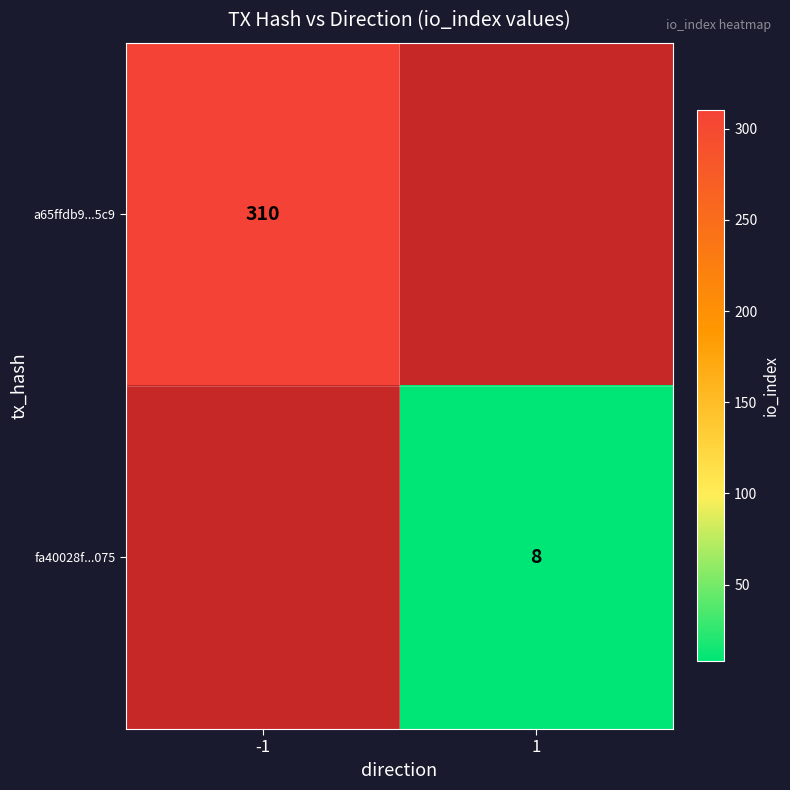

True or false: a65ffdb9...5c9 has a value of 537 at -1.

False